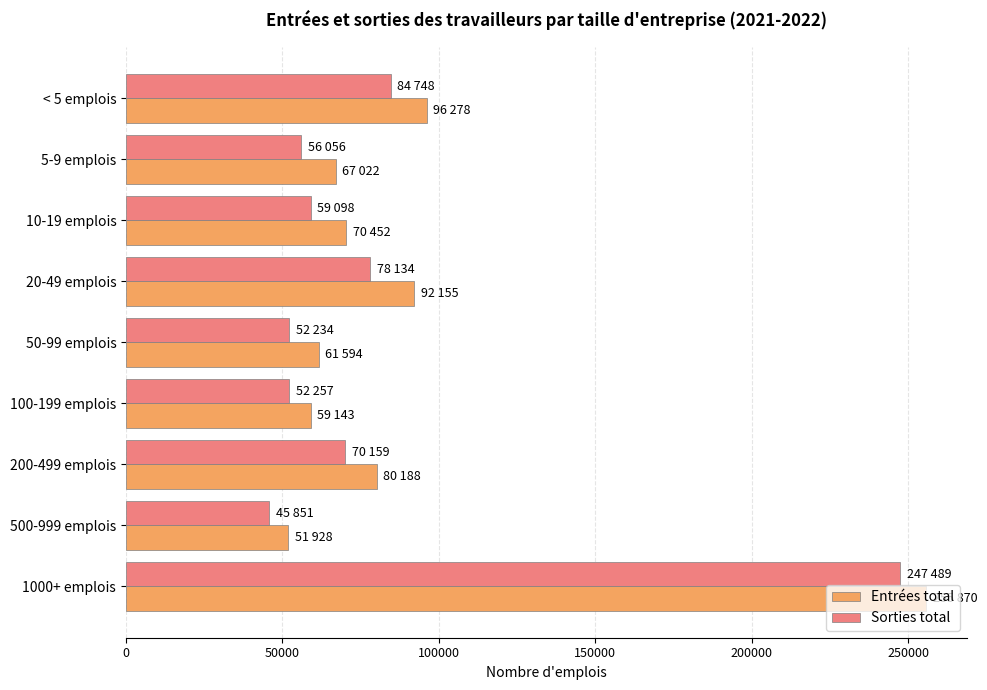

The value of Entrées total at 500-999 emplois is 51928. True or false?

True